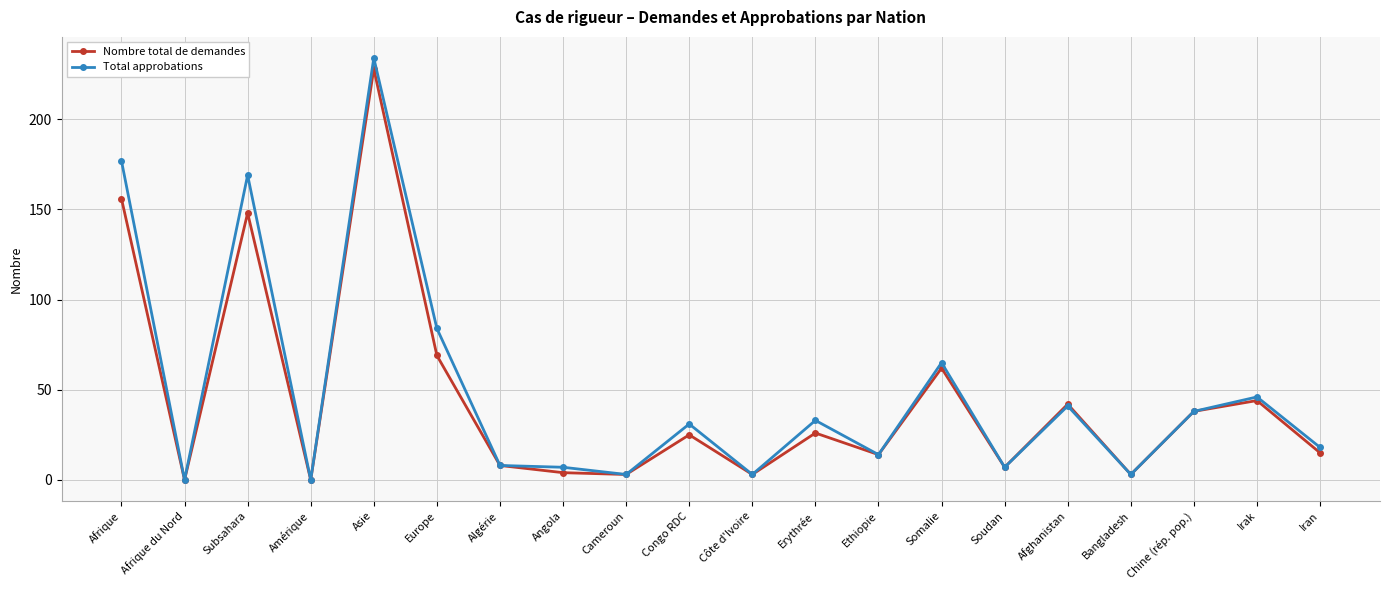

Where does the Total approbations series first go above 31?

Afrique